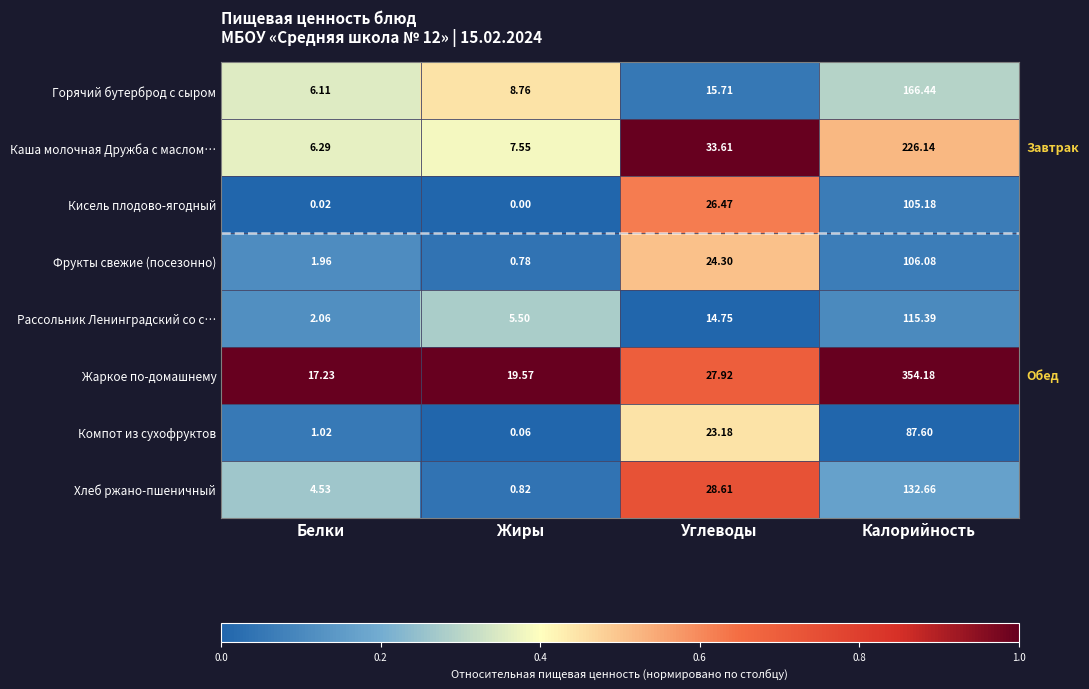

Which series has the widest spread of values?

Жаркое по-домашнему